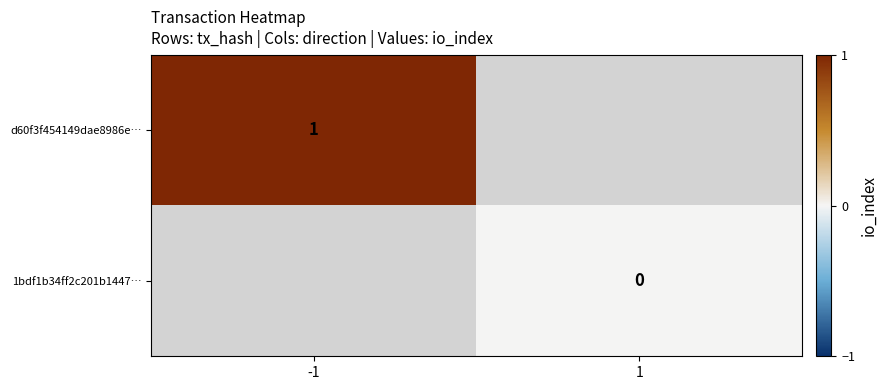

List the labels in order of d60f3f454149dae8986e… value, largest first.

-1, 1